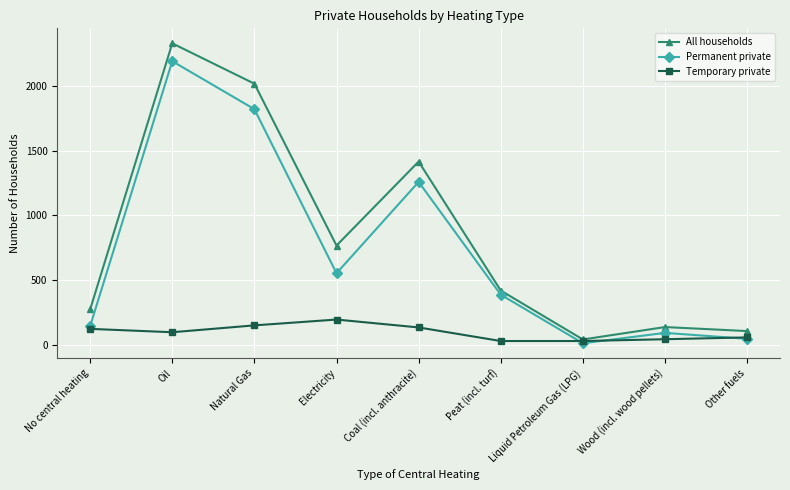

At which label does Permanent private reach its minimum?

Liquid Petroleum Gas (LPG)